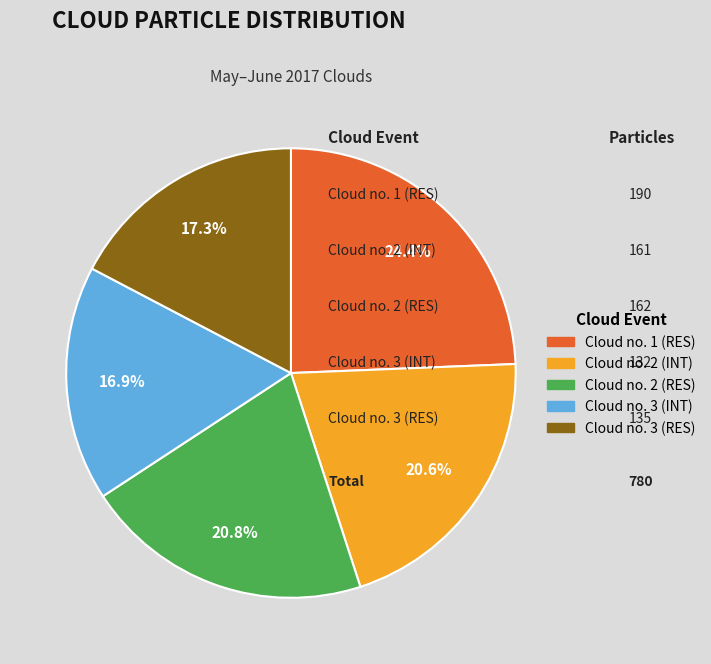

Does Cloud no. 2 (RES) represent more than half of the total?

No